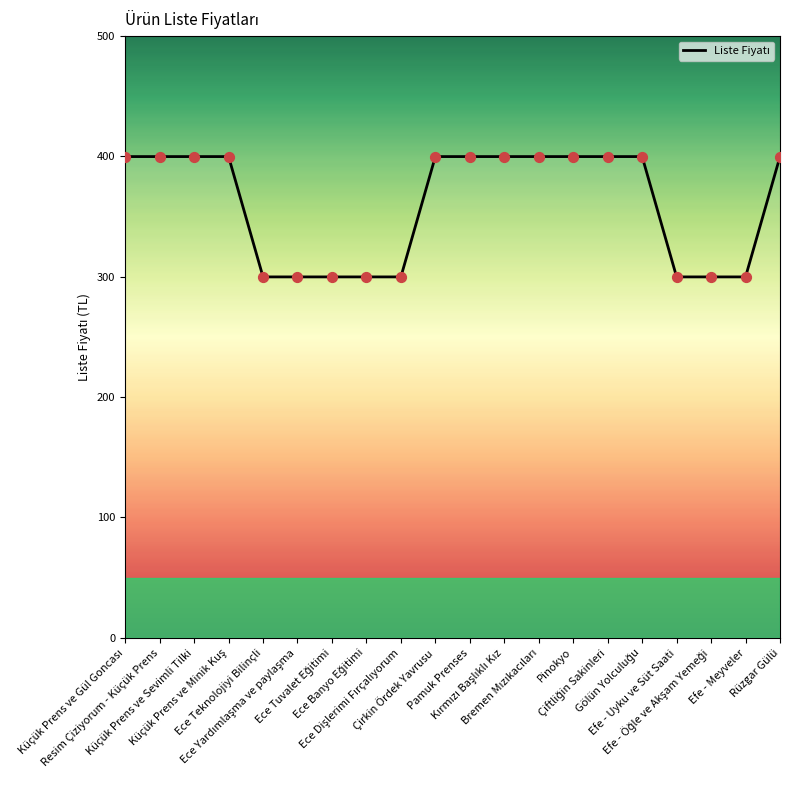

What is the greatest value displayed?

399.9